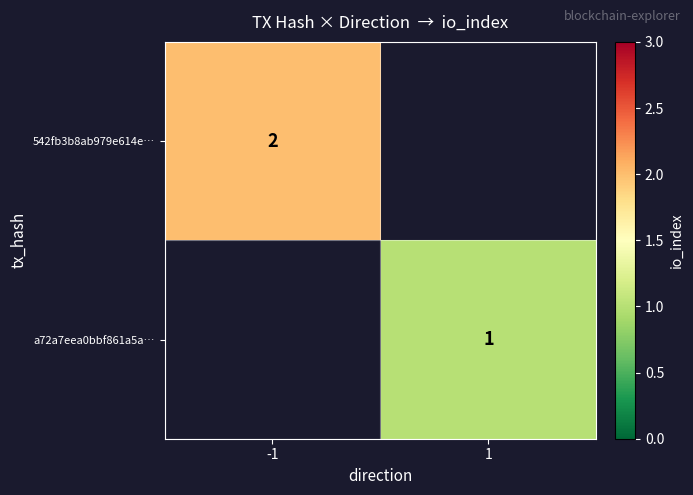

The a72a7eea0bbf861a5a… series shows 0 at 1. True or false?

False